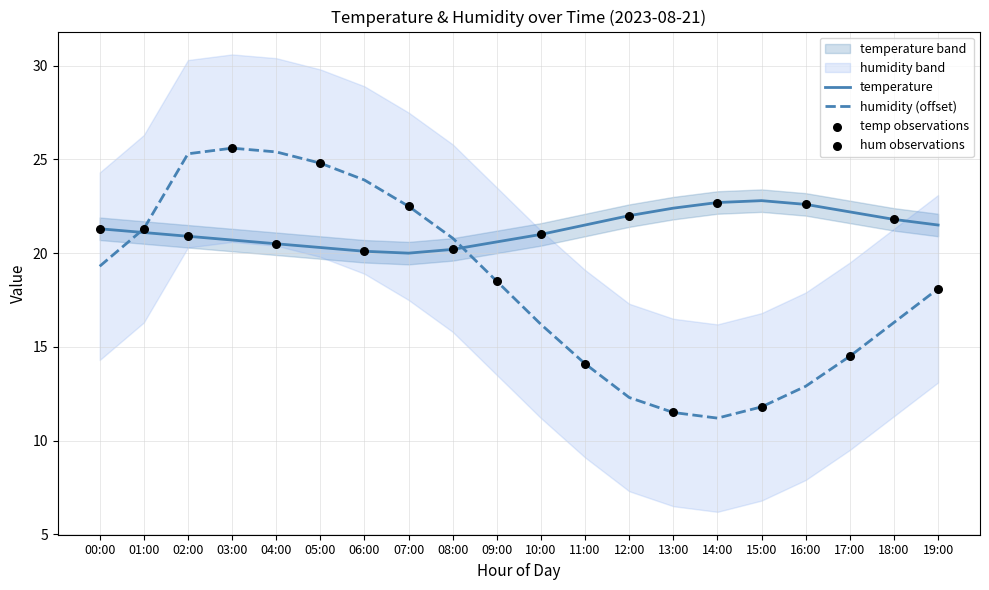

Which series contains the lowest Y value?

humidity